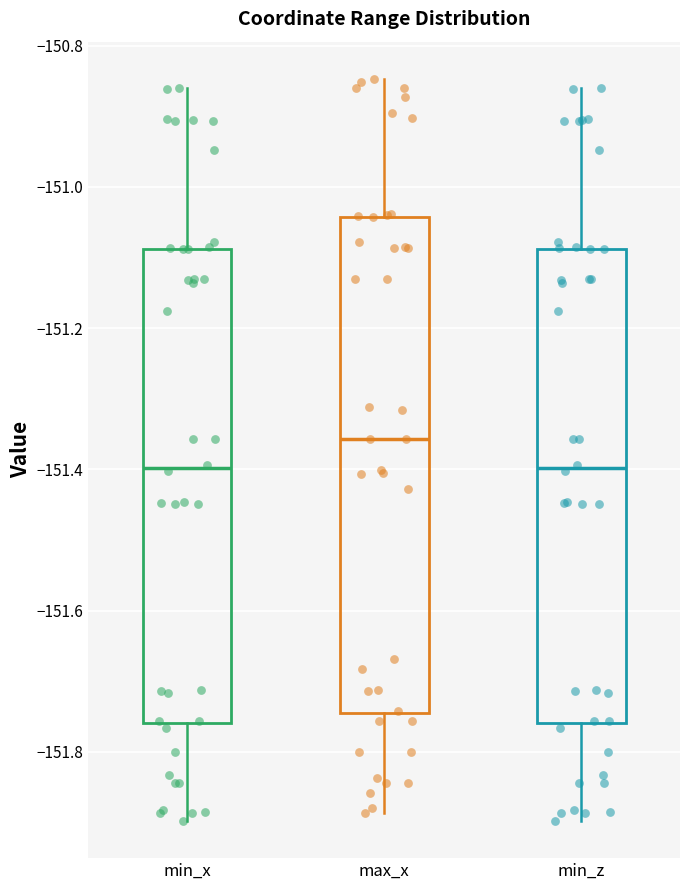

Reading left to right, read every box against the y-axis: the position of its median line, the range the box covers, and the ends of its whiskers. The values are not printed on the chart, so give them approximately, as read against the axis.

min_x: median -151.40, box -151.76 to -151.08, whiskers -151.90 to -150.86
max_x: median -151.36, box -151.74 to -151.04, whiskers -151.88 to -150.84
min_z: median -151.40, box -151.76 to -151.08, whiskers -151.90 to -150.86